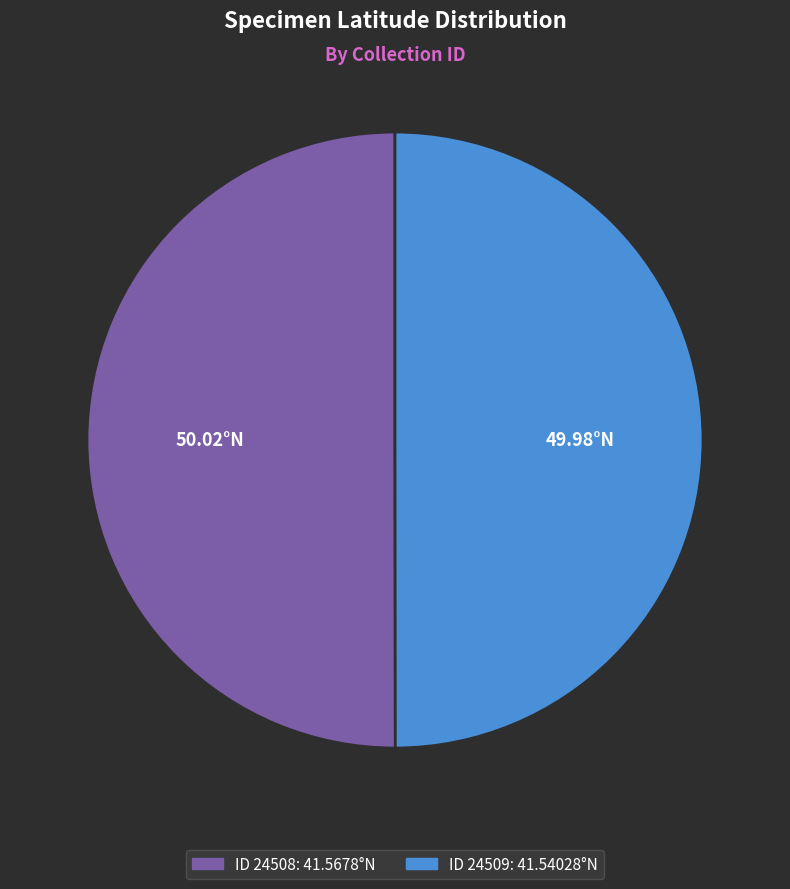

Rank the categories by value from highest to lowest.

24508, 24509